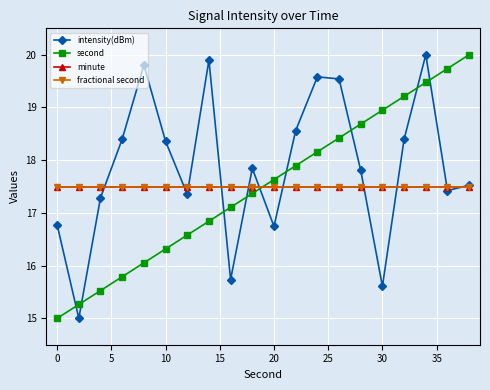

How many lines are shown in the chart?

4